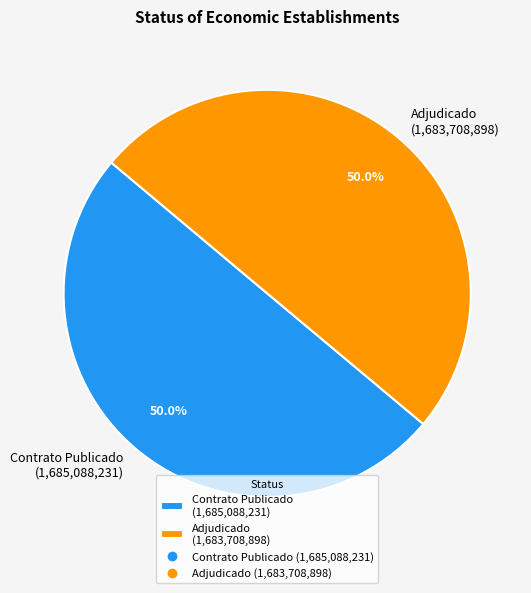

Approximately how many times larger is the value at Adjudicado (1,683,708,898) compared to Contrato Publicado (1,685,088,231)?

1.0